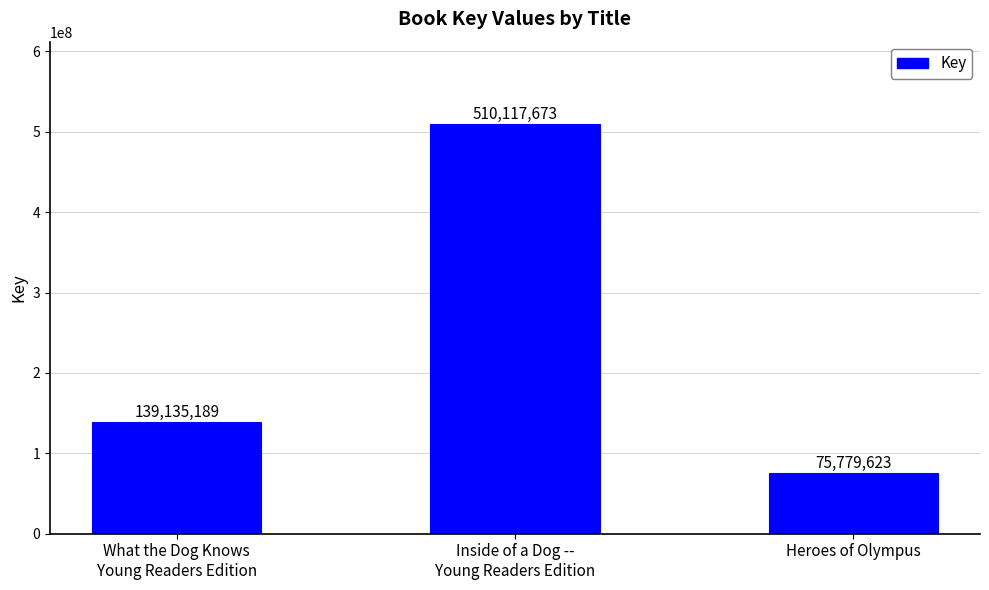

What is the approximate value at Heroes of Olympus, to the nearest 50?

75779600